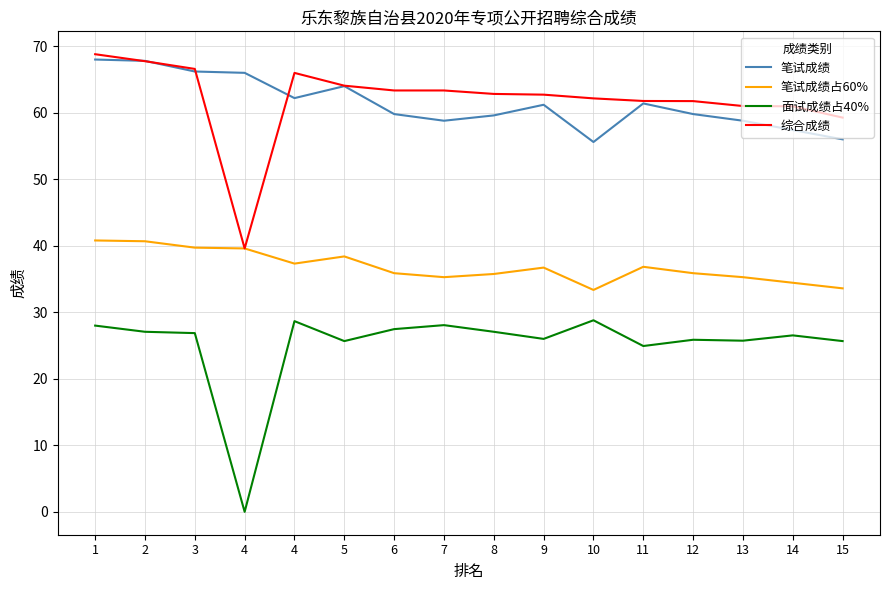

Rank the categories by 笔试成绩占60% value from highest to lowest.

1, 2, 3, 4, 5, 4, 11, 9, 6, 12, 8, 7, 13, 14, 15, 10